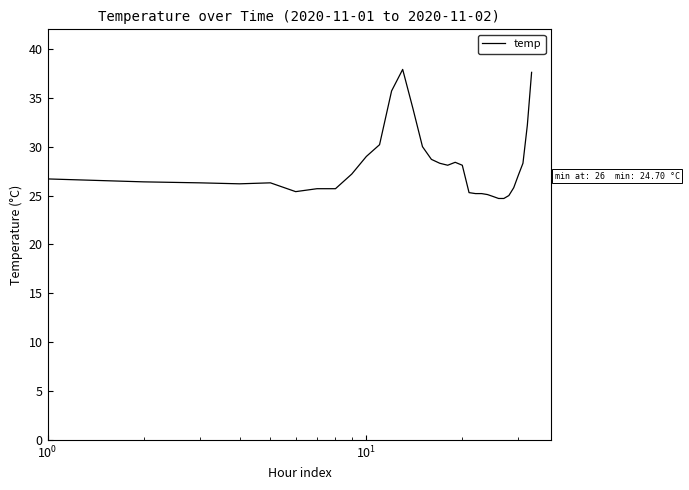

Does the chart display data point markers on the line(s)?

No